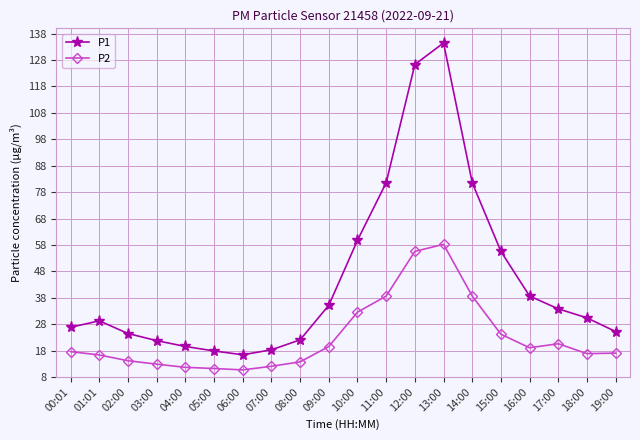

Does the chart display data point markers on the line(s)?

Yes